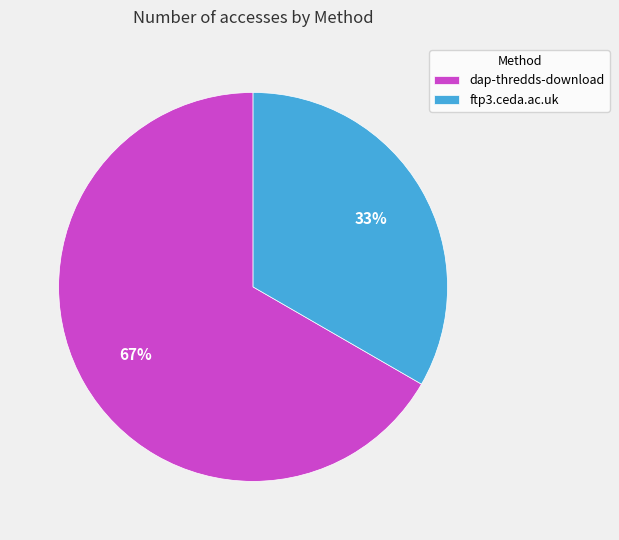

To the nearest percent, what is the average slice percentage?

50%